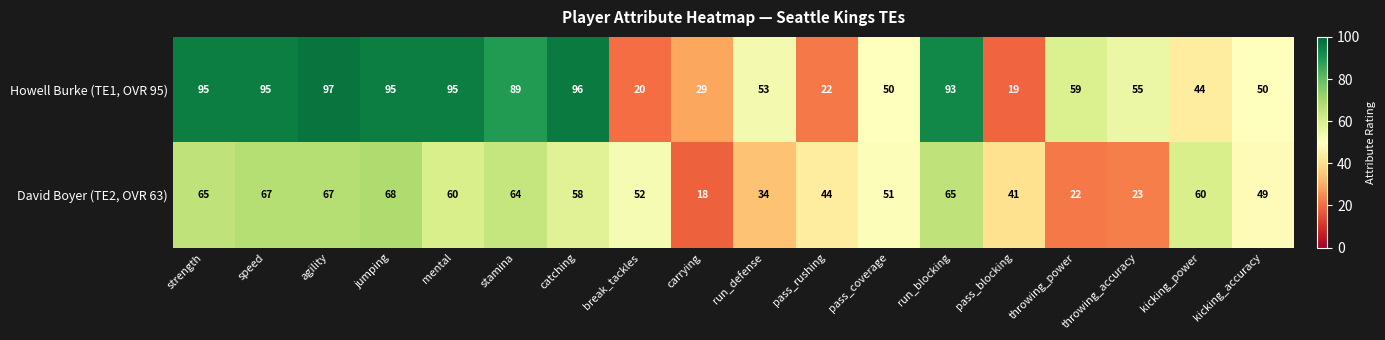

What is the difference between the highest and lowest values at catching?

38